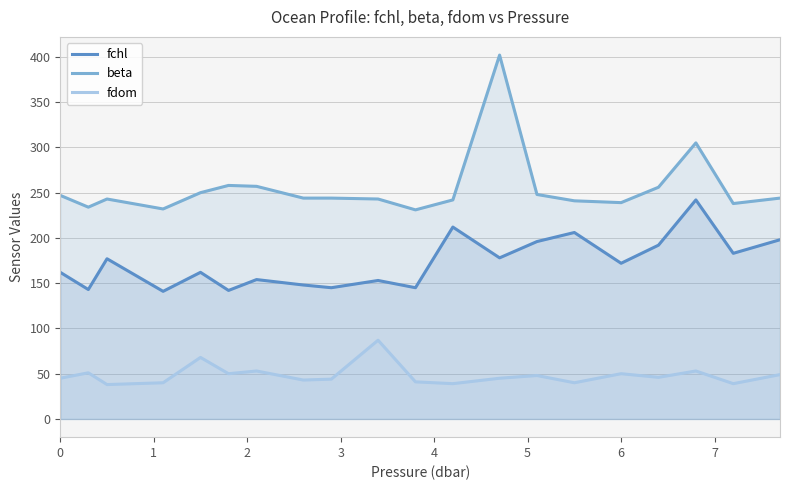

List the series in order of their peak value, lowest first.

fdom, fchl, beta